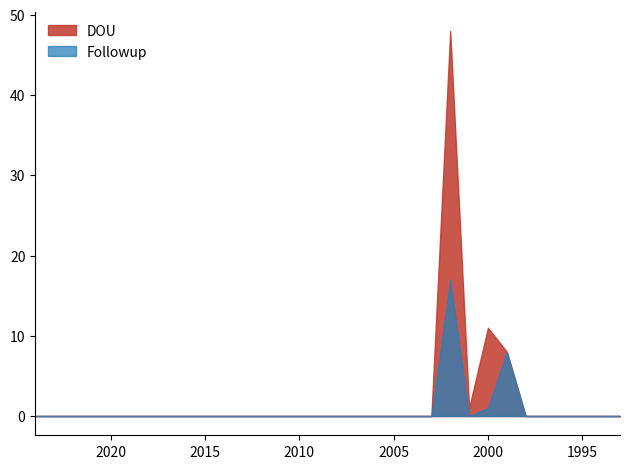

At which category is the sum across all series the highest?

2002